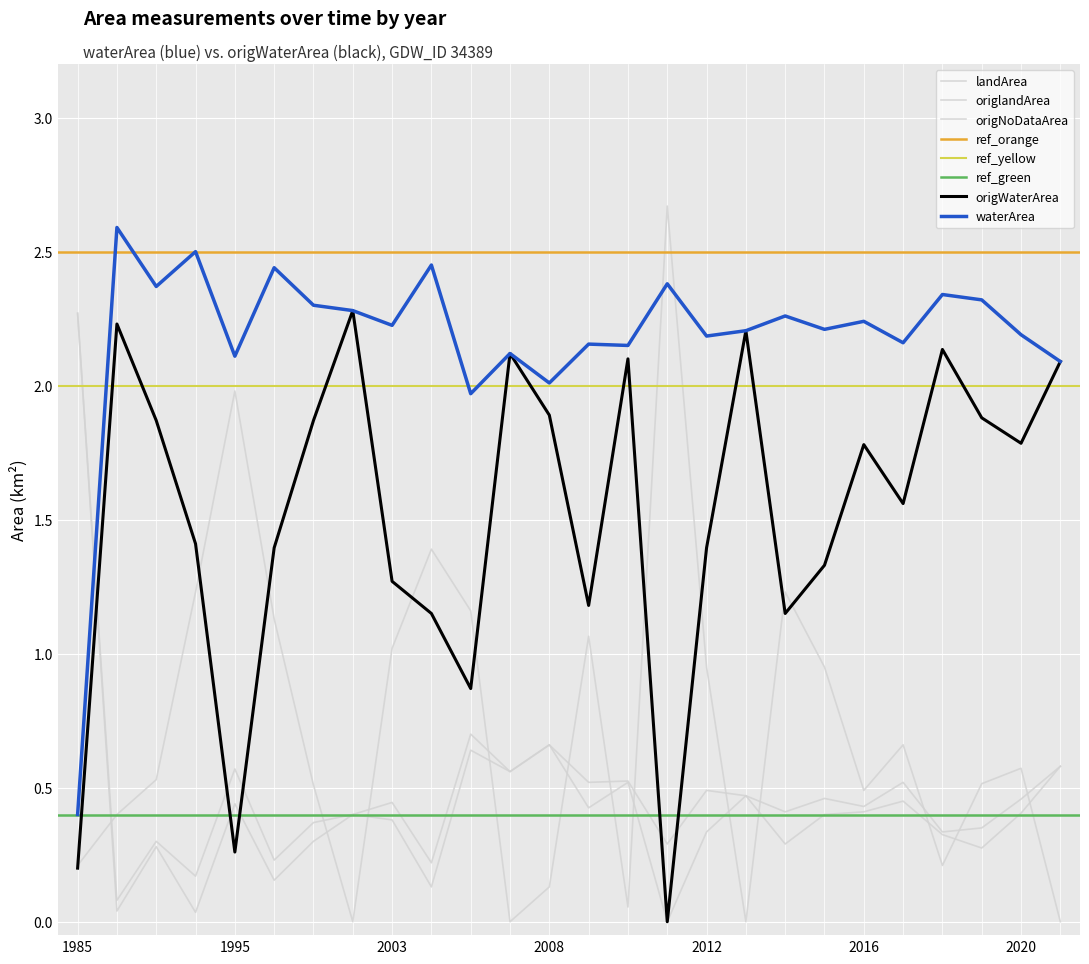

At how many categories does at least one series exceed 2?

25